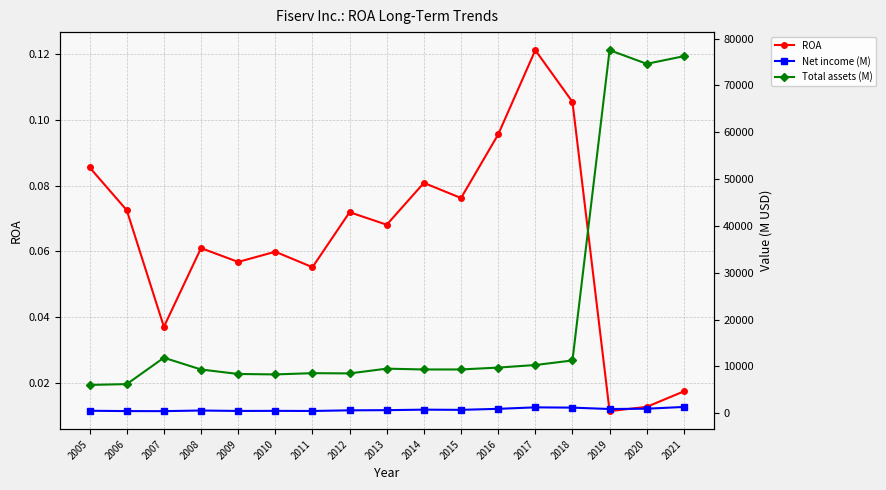

At which label does Net income (M) first exceed 648?

2014